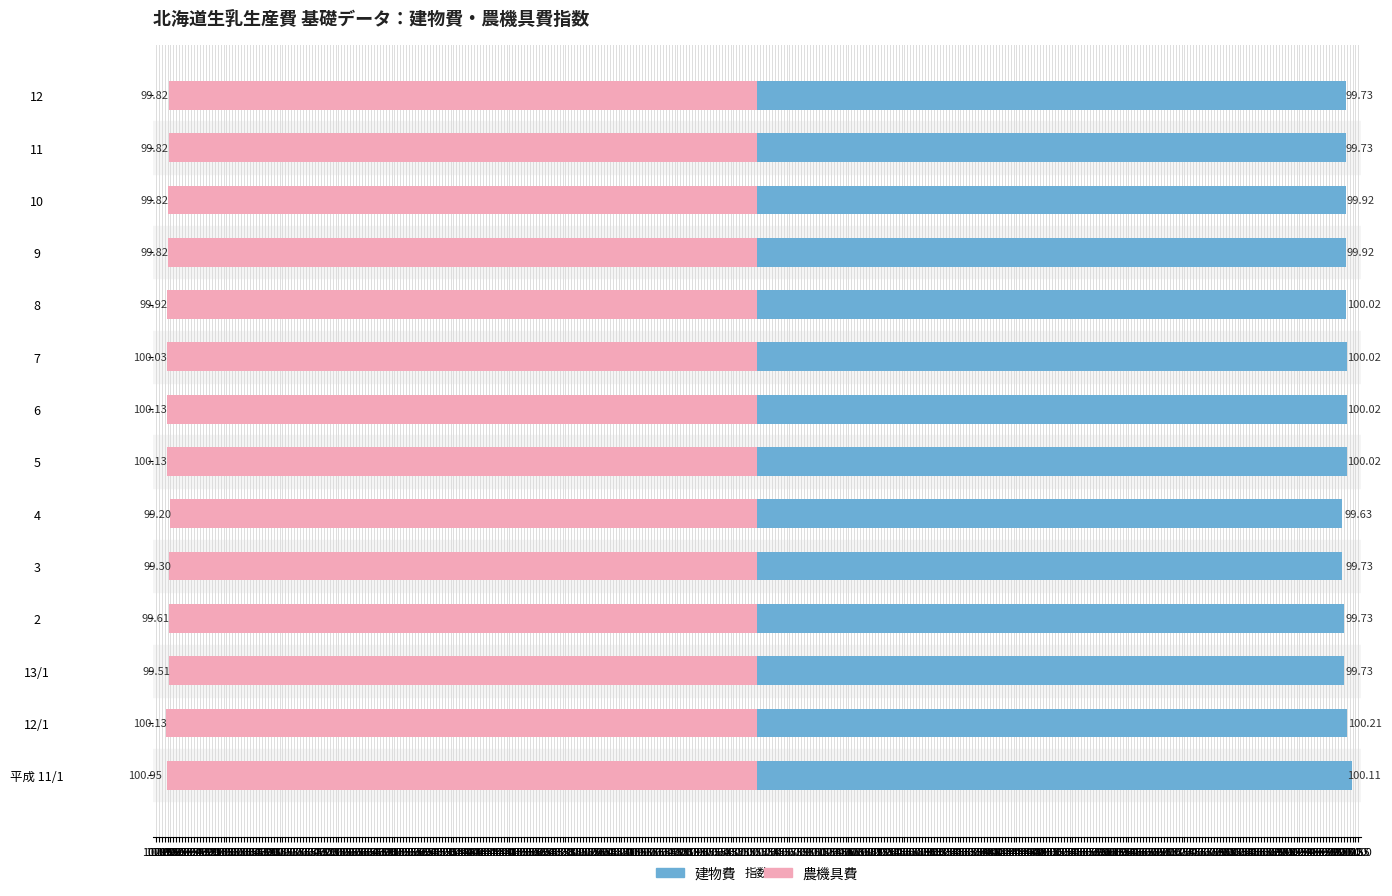

Are the bars horizontal?

Yes